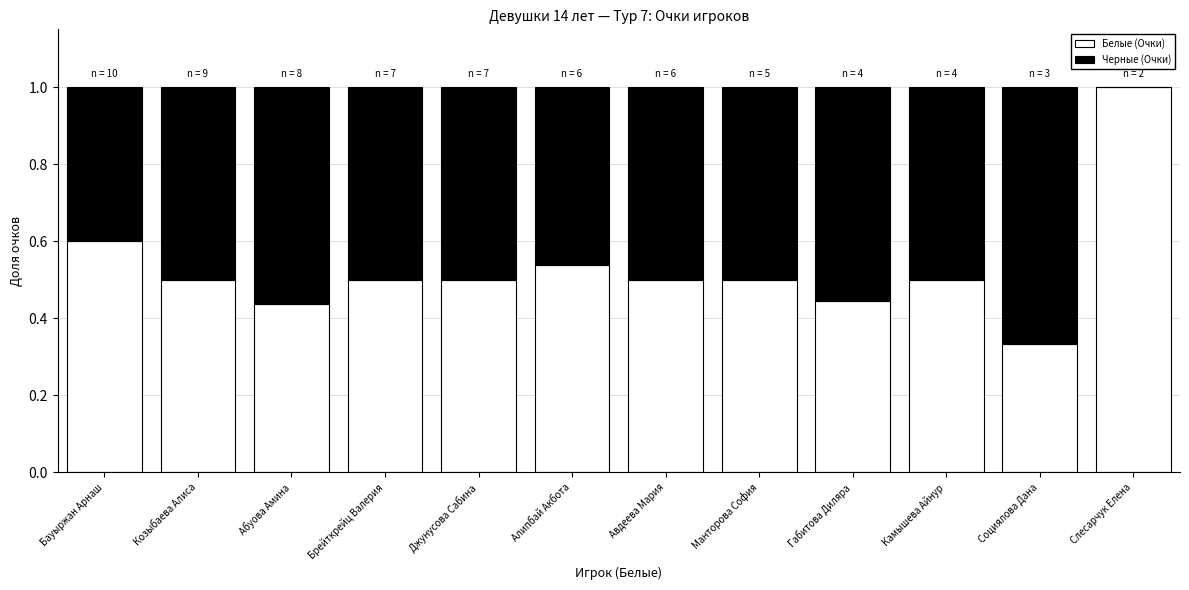

What is the total value across all series at Манторова София?

1.0